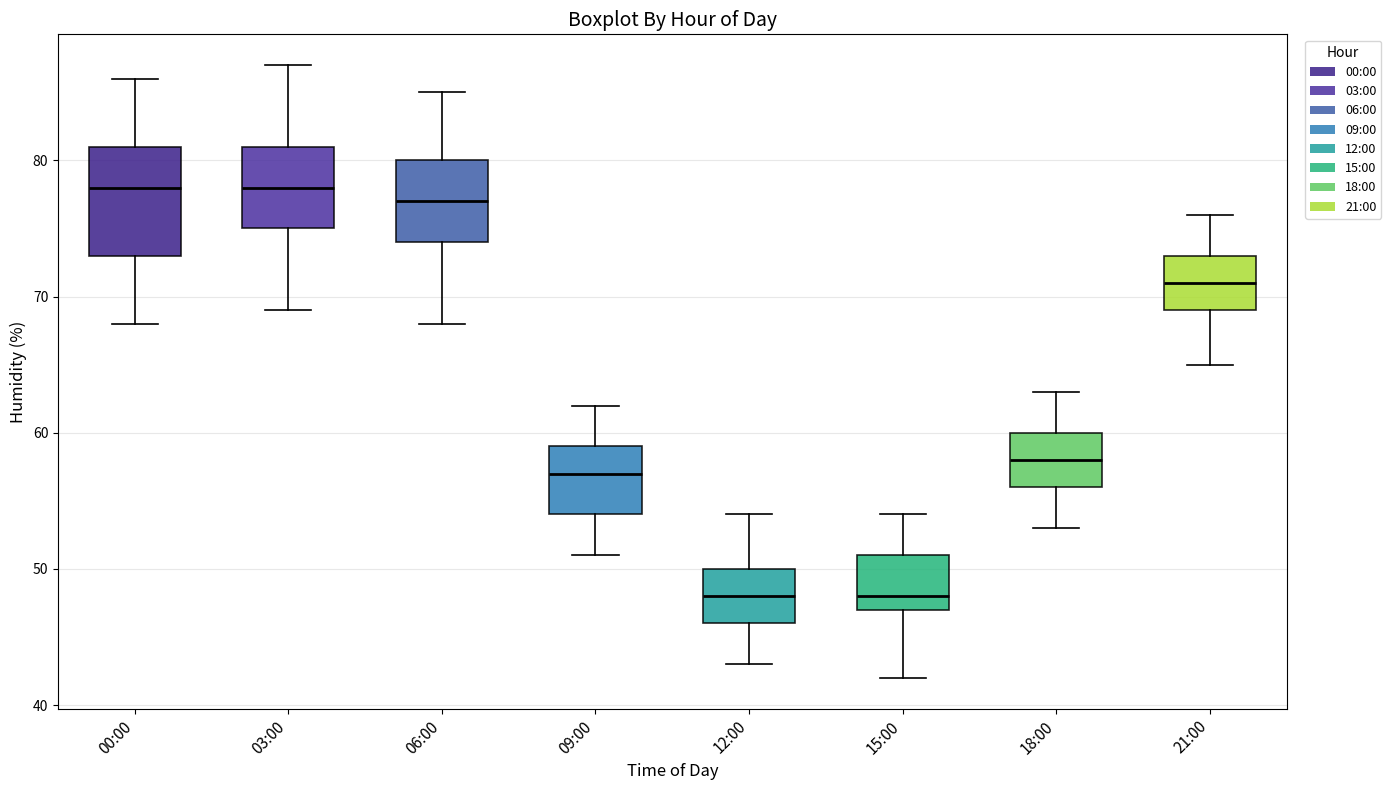

Which box is the tallest, from its lower edge to its upper edge?

00:00